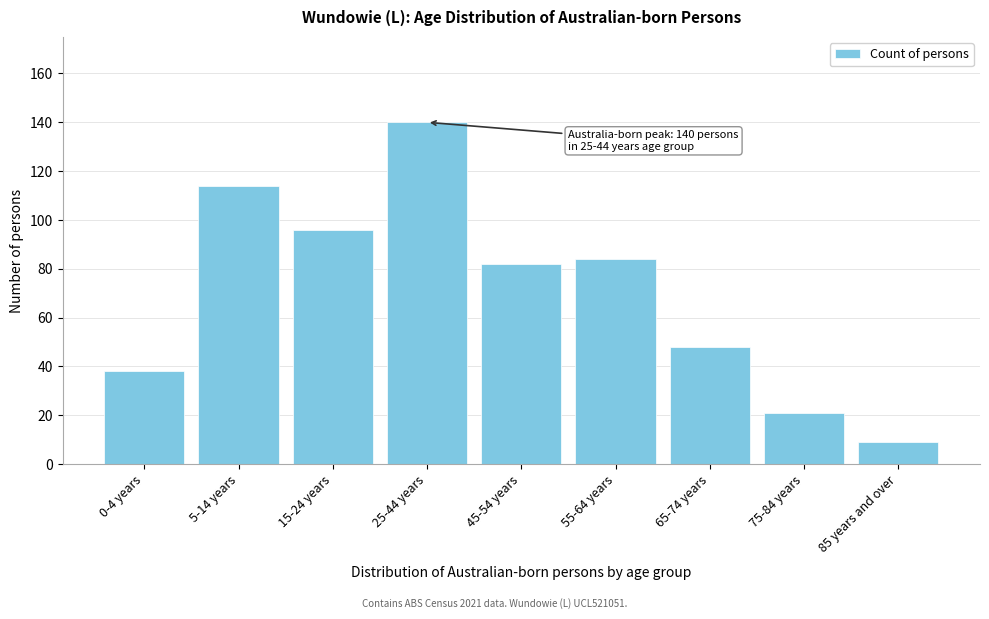

Reading left to right, transcribe all the data shown in this chart.

38	114	96	140	82	84	48	21	9